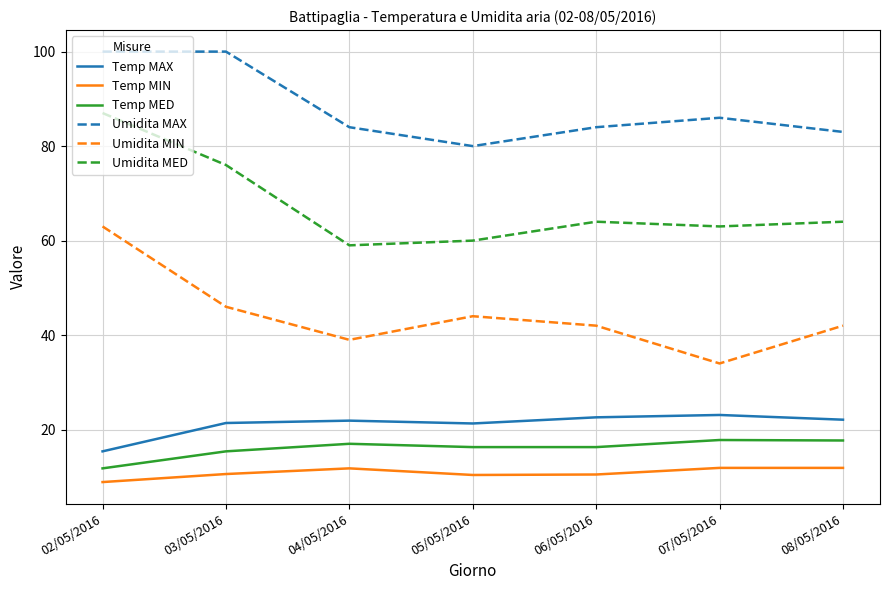

At which category does Umidita MAX reach its first local valley?

05/05/2016